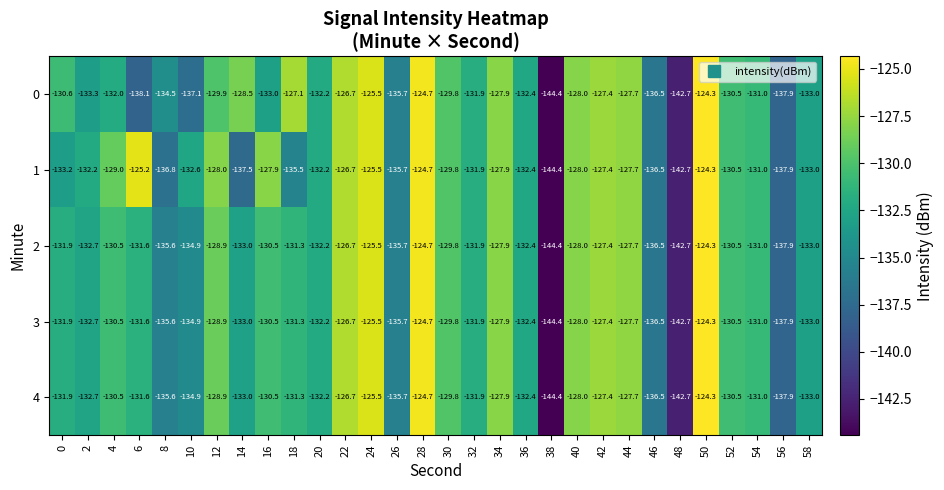

What is the minimum value for 1?

-144.4